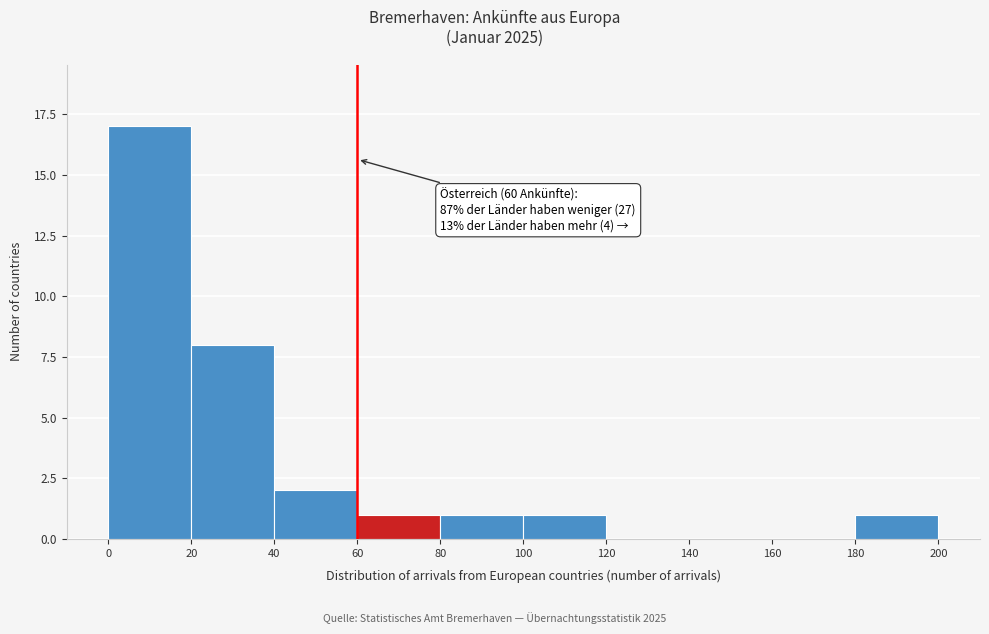

Which range on the x-axis has the tallest bar?

0 to 20